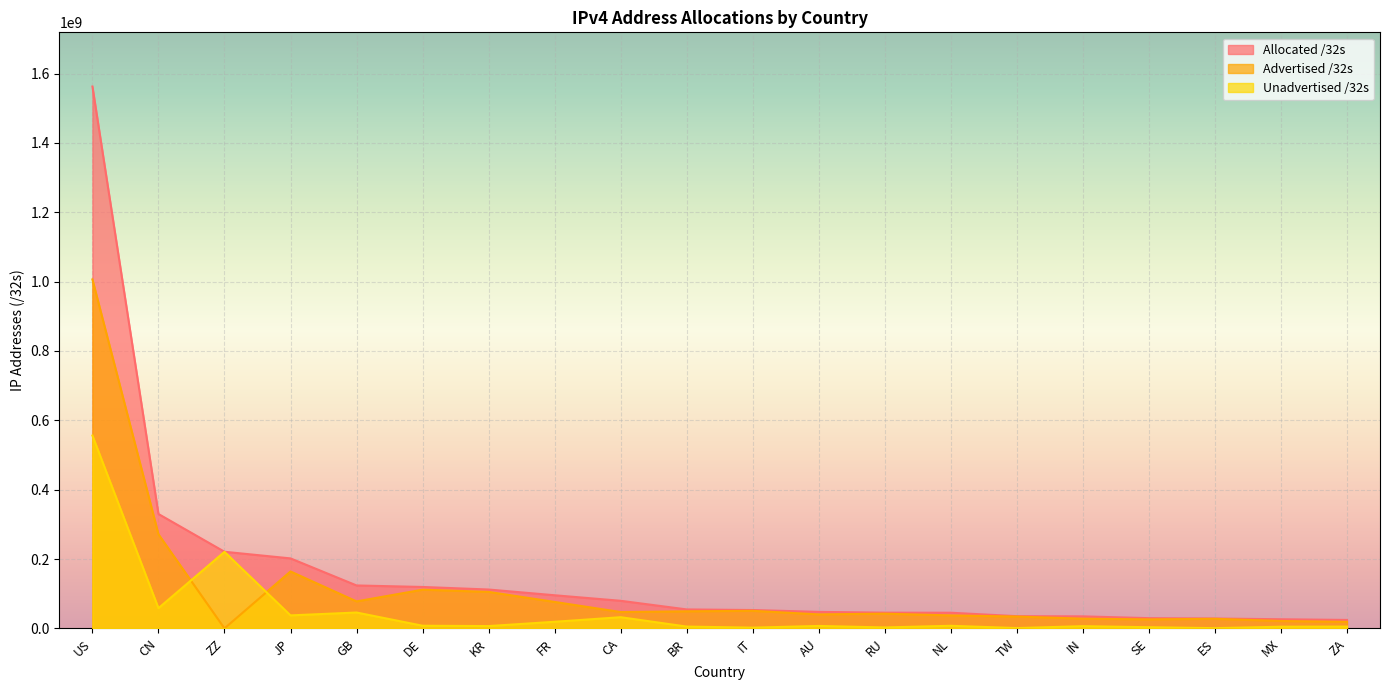

True or false: Unadvertised /32s and Allocated /32s cross at least once.

False